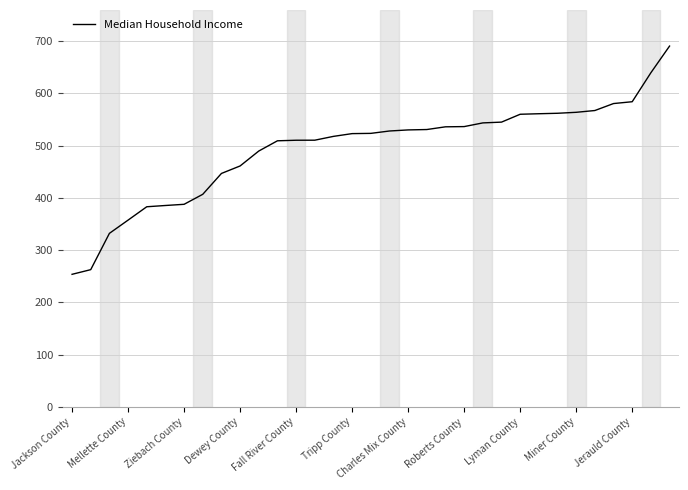

Where does the data first go above 52321?

17